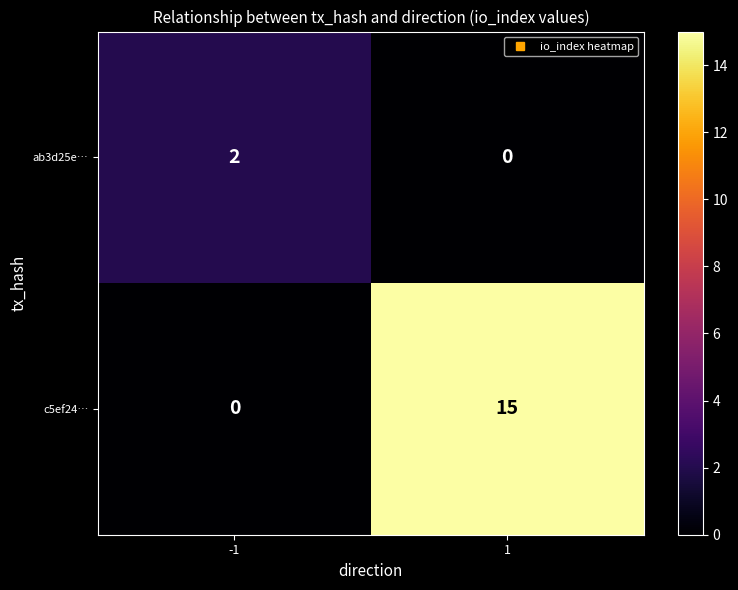

Is it true that c5ef24… equals 7 at -1?

False